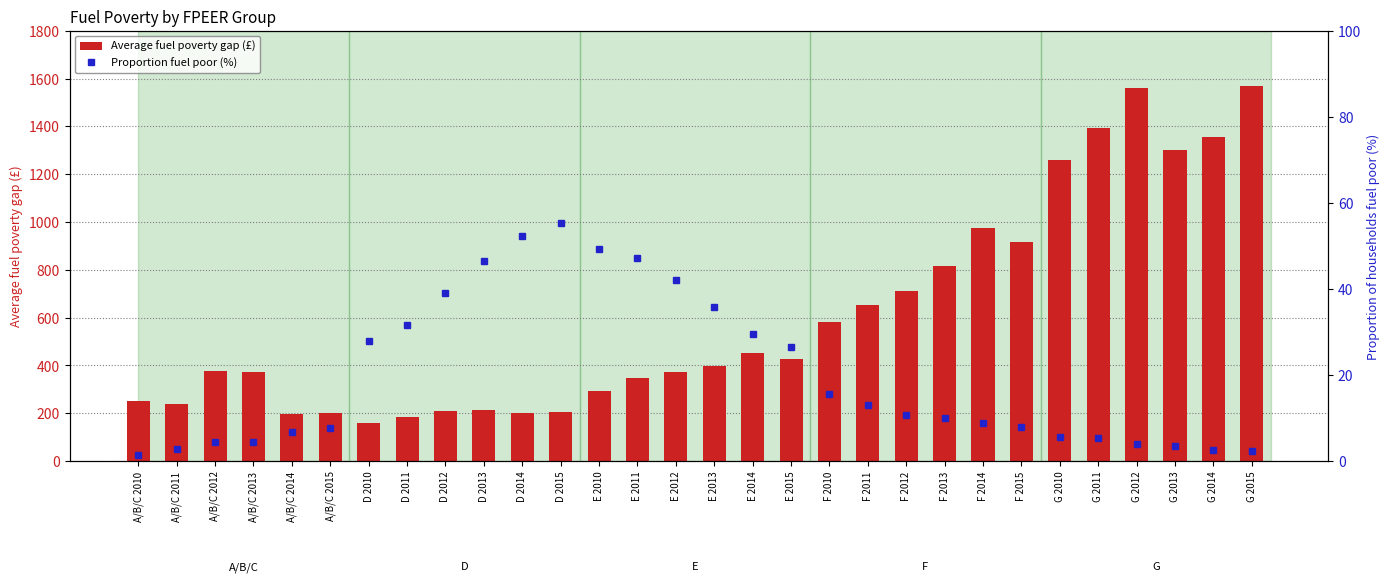

How many values in the Proportion fuel poor (%) series are below 10?

15